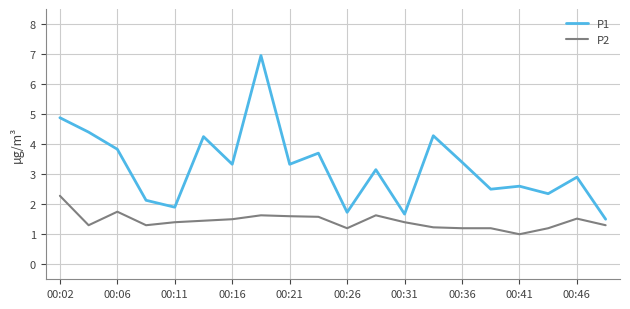

List the series in order of their overall mean, highest first.

P1, P2